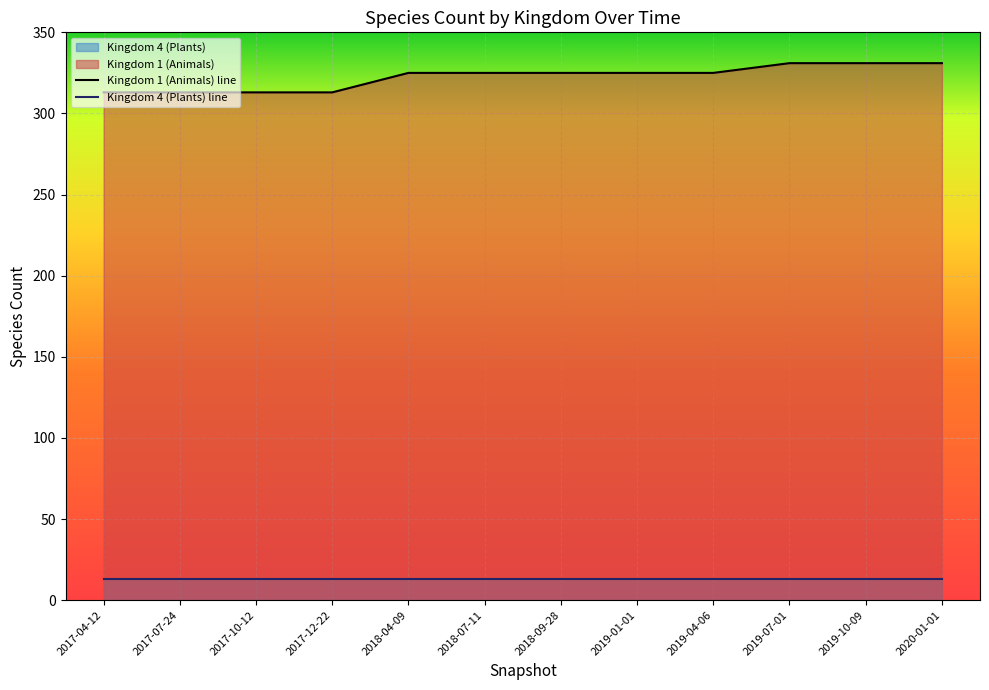

The chart shows a value of 429 at 2017-07-24. True or false?

False